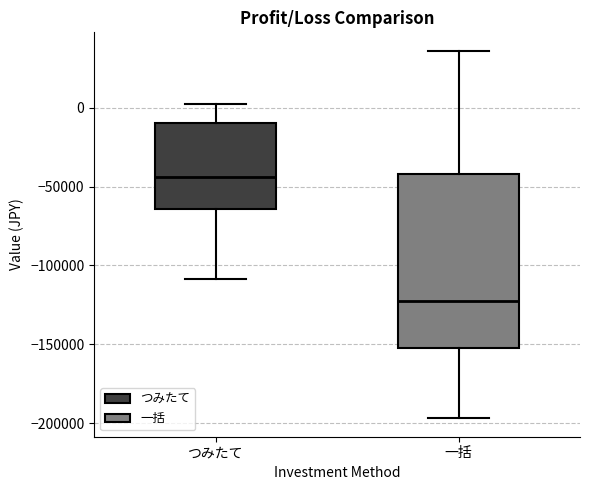

Which box has the lowest median line?

一括